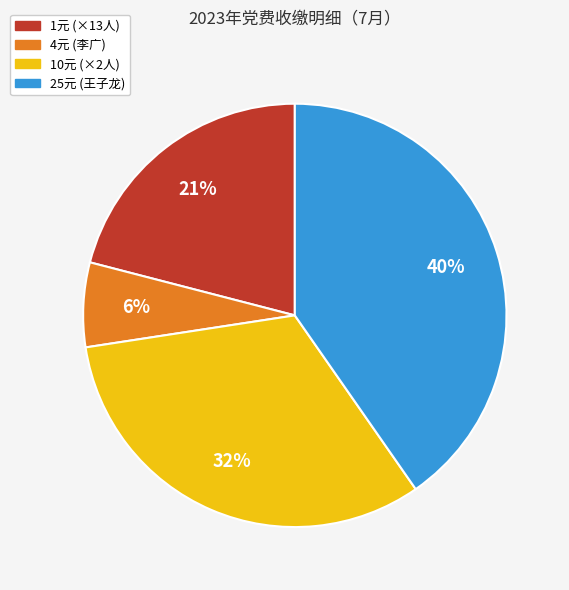

Does any single category account for the majority?

No